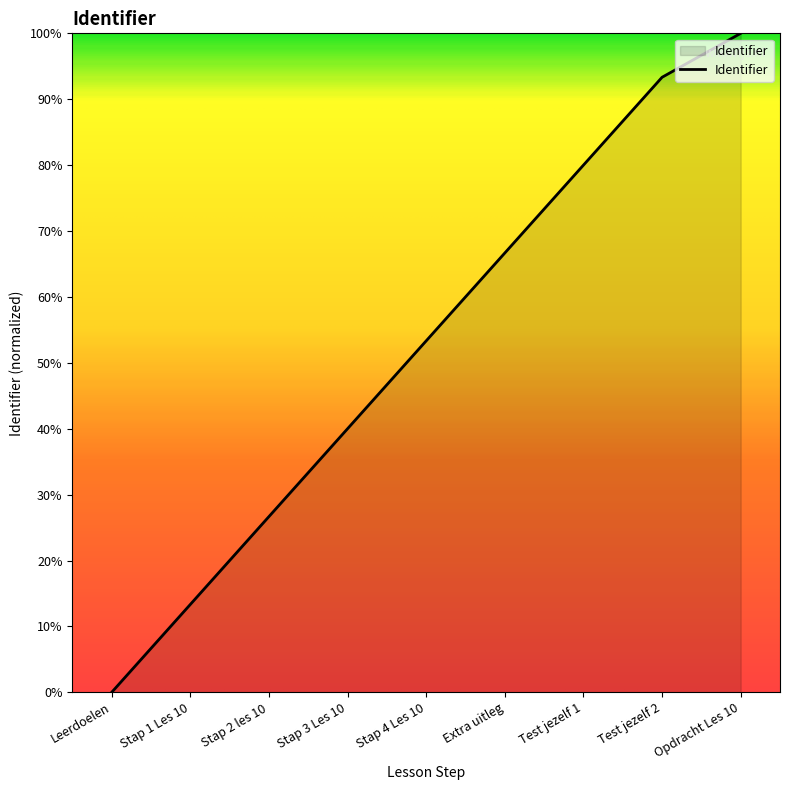

What position from the right is Leerdoelen?

9